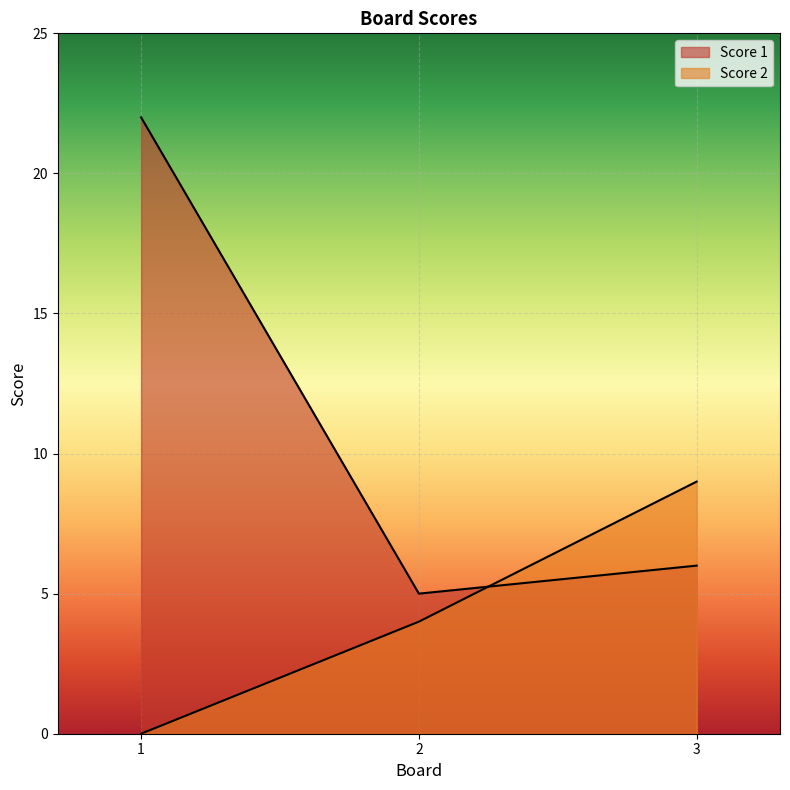

Which series has the largest range (max minus min)?

Score 1